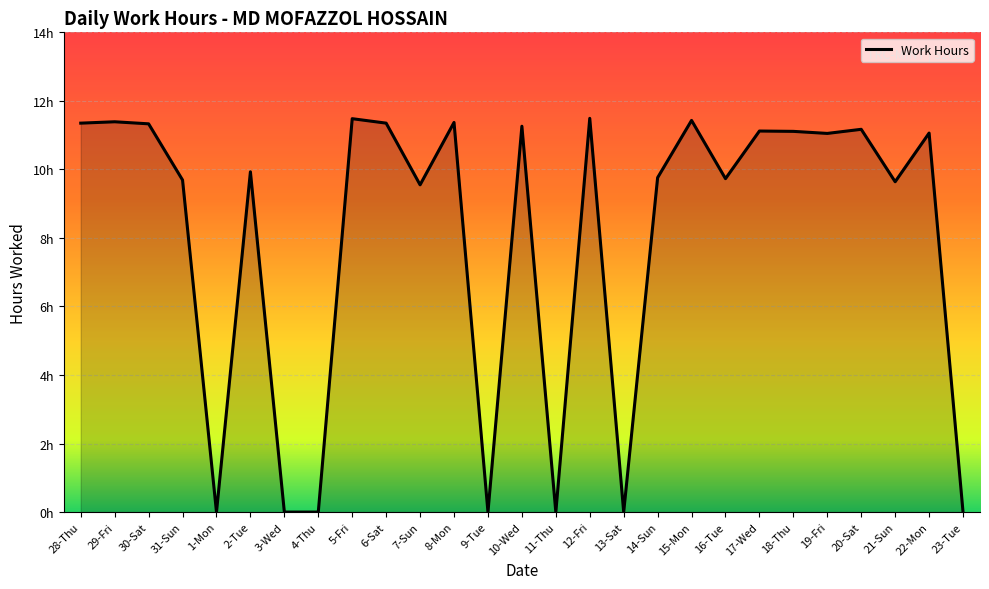

At which category does the chart reach its minimum across all series?

1-Mon